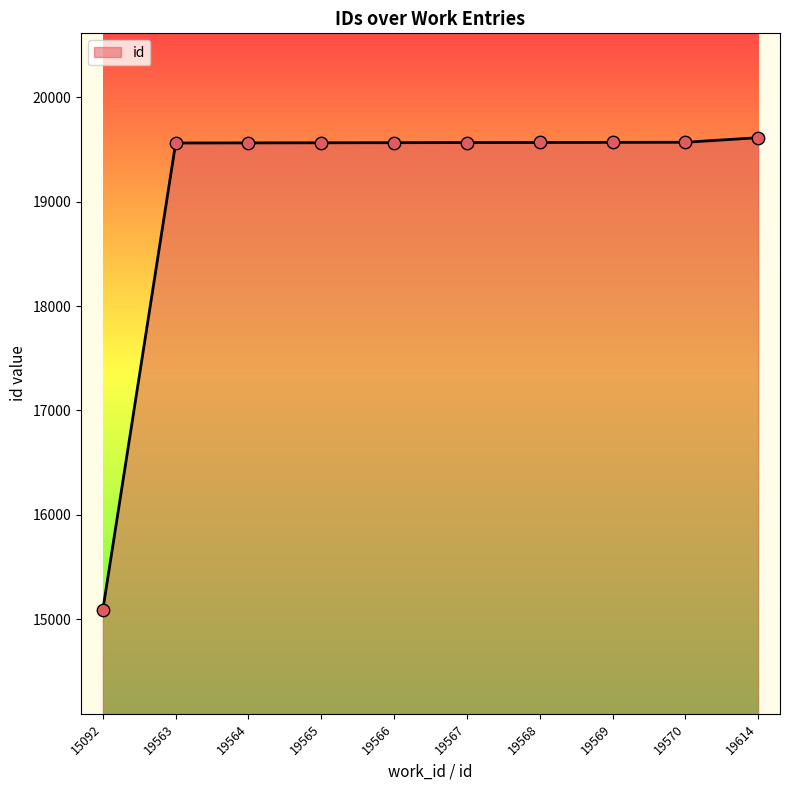

What is the change in value from 15092 to 19568?

+4476